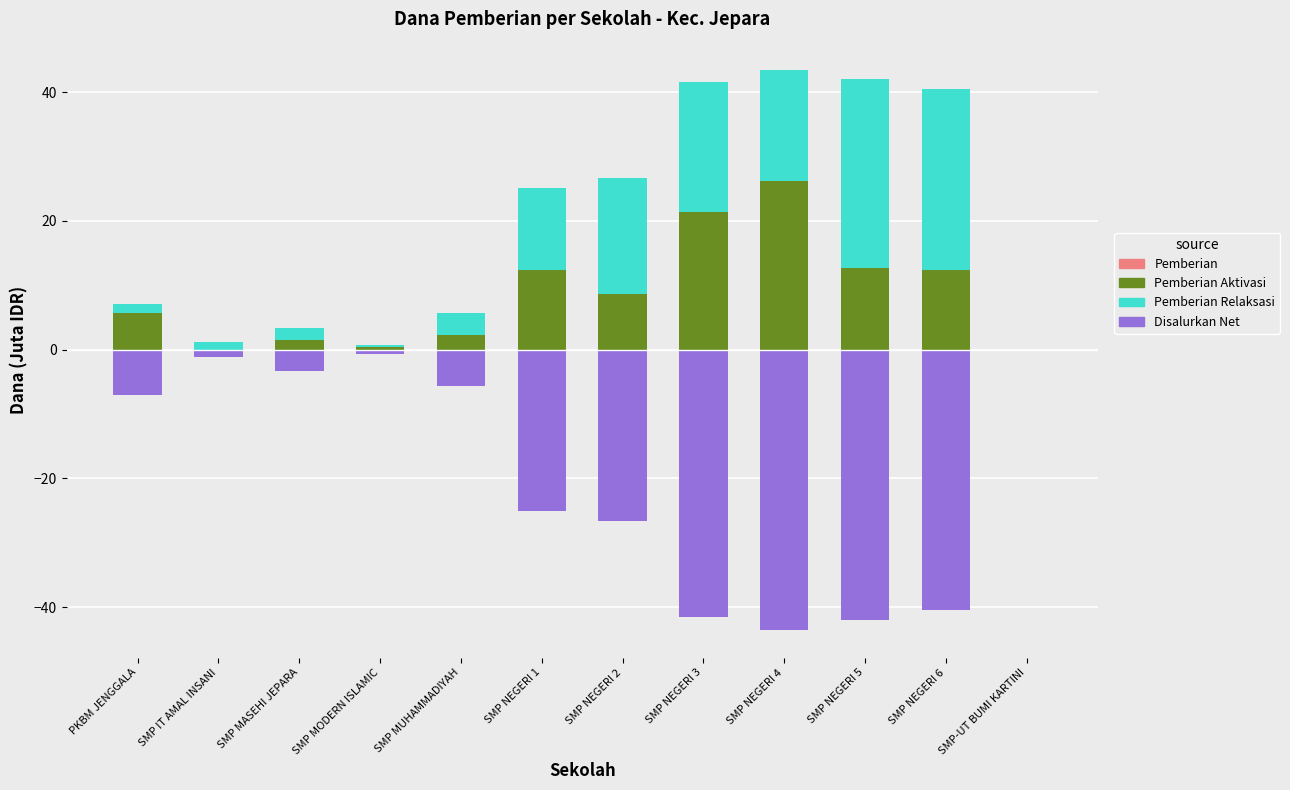

Which category has the lowest value across all series?

SMP NEGERI 4